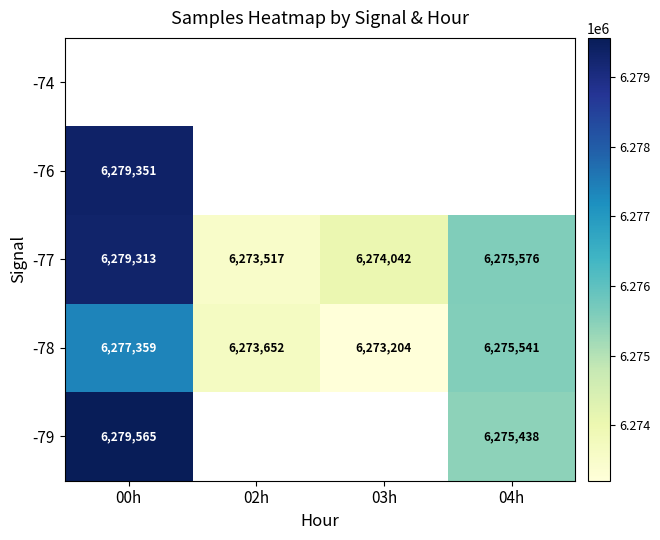

Which has a higher value, 03h or 02h?

02h